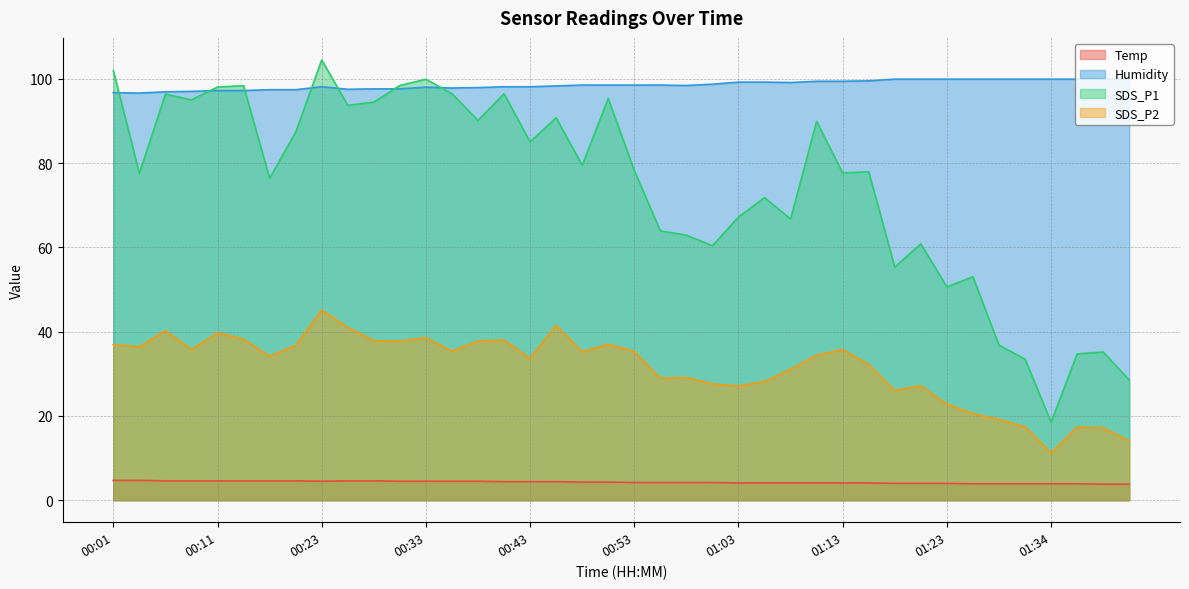

Which series has the widest spread of values?

SDS_P1